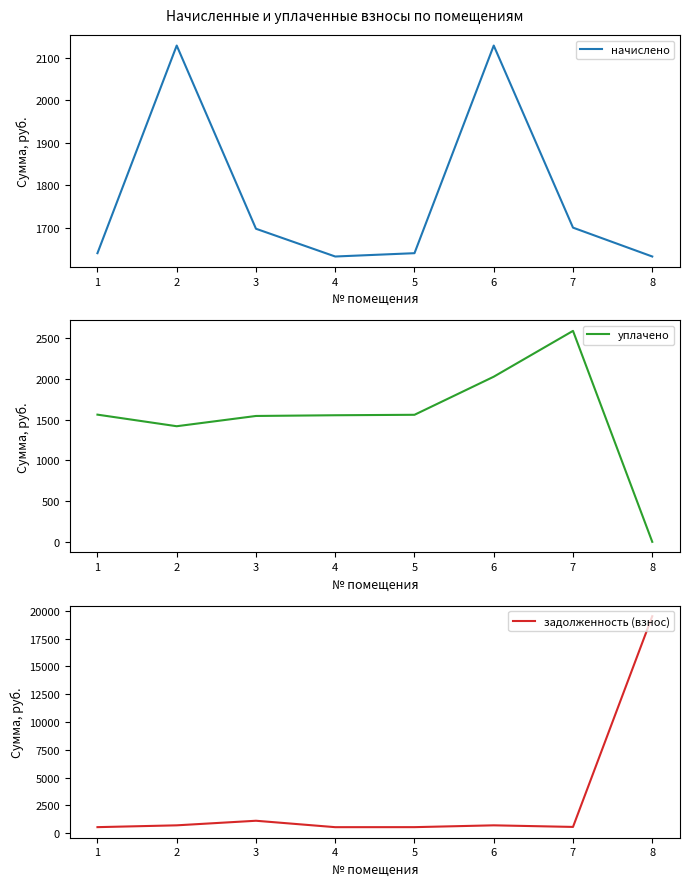

What is the value of the начислено point at the 1st from the left?

1640.2